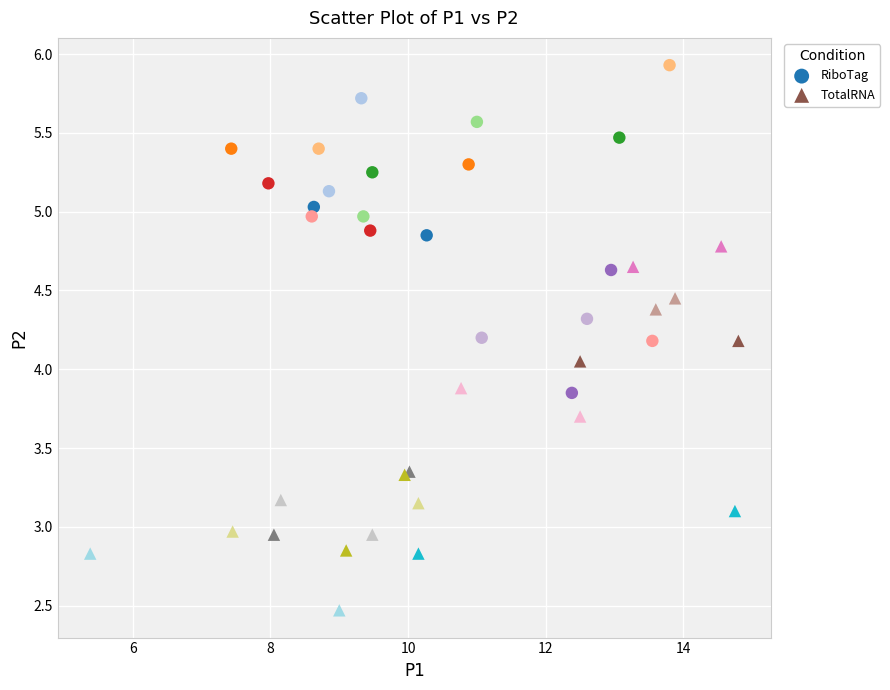

Which series reaches the maximum Y coordinate?

RiboTag